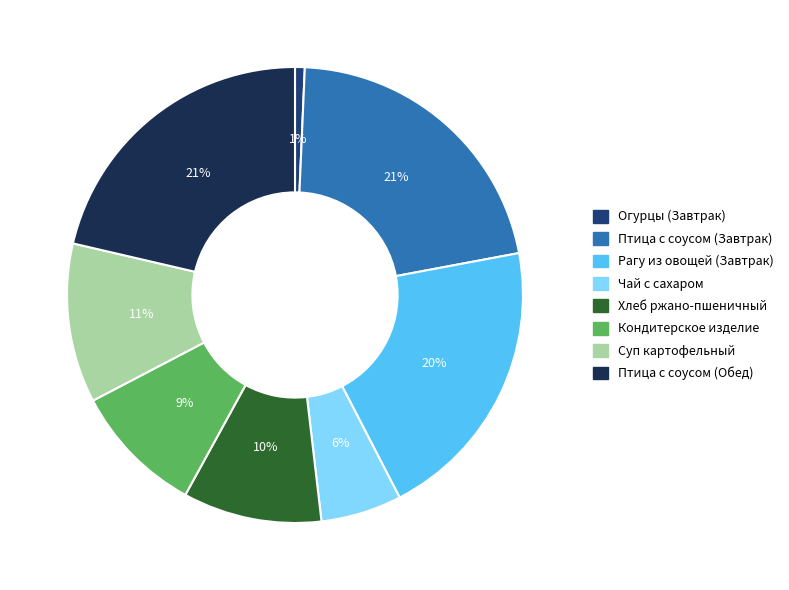

Is there any slice that represents more than half of the pie?

No